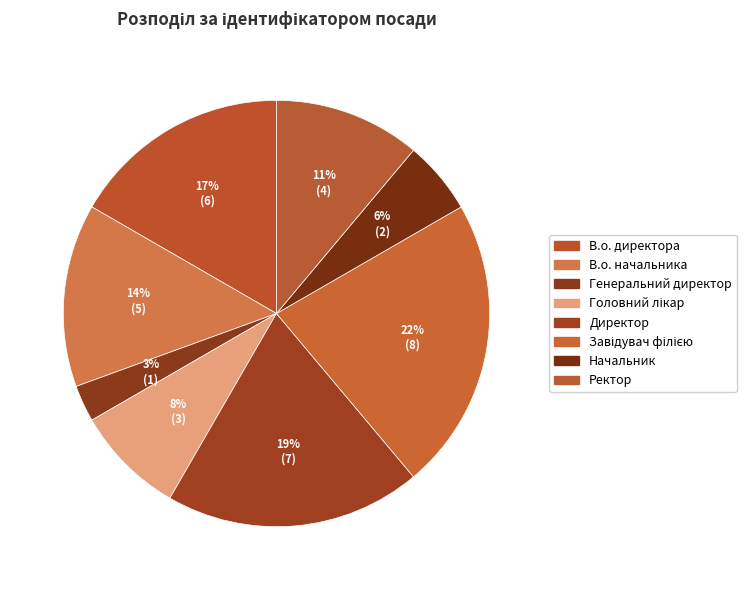

Which slice is the largest?

Завідувач філією